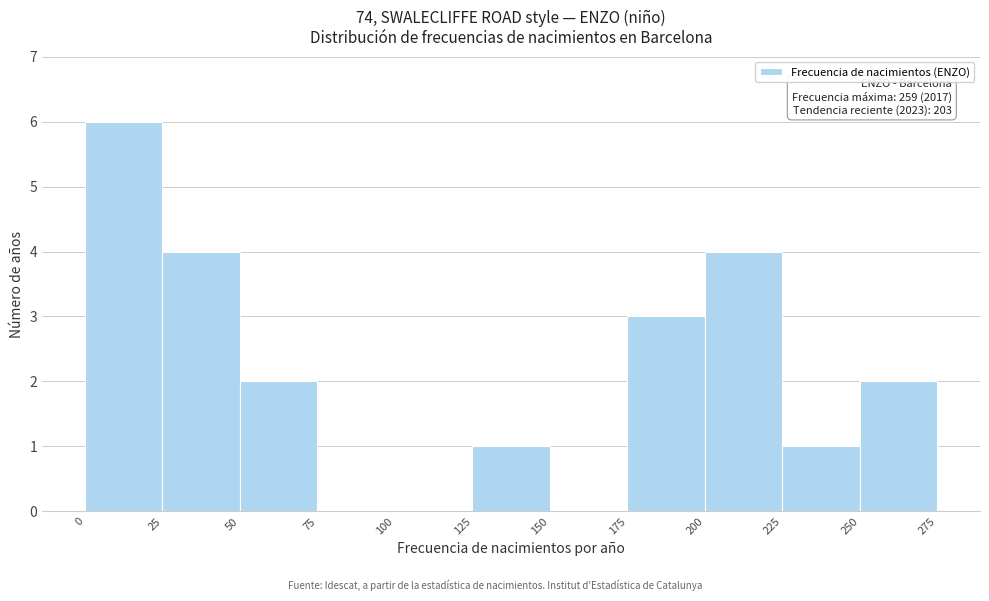

Over which range of the x-axis is the bar tallest?

0 to 25